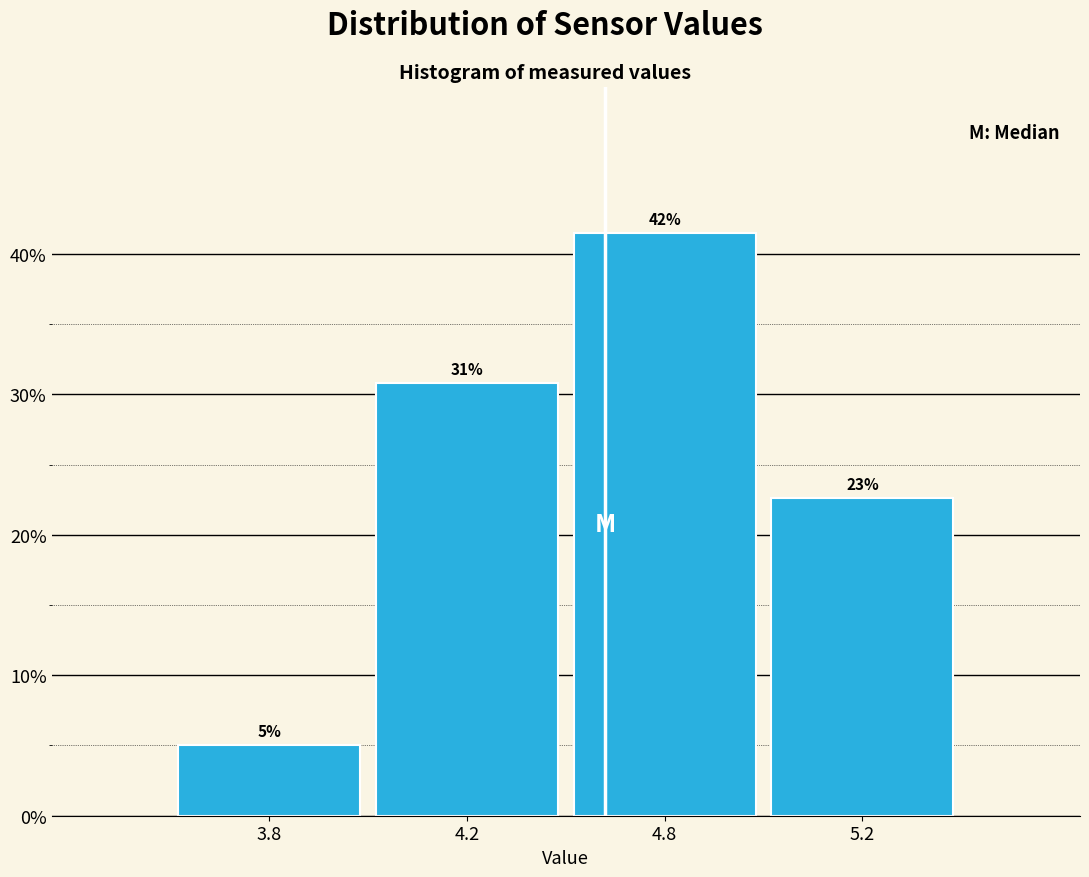

How many bars are there in total?

4